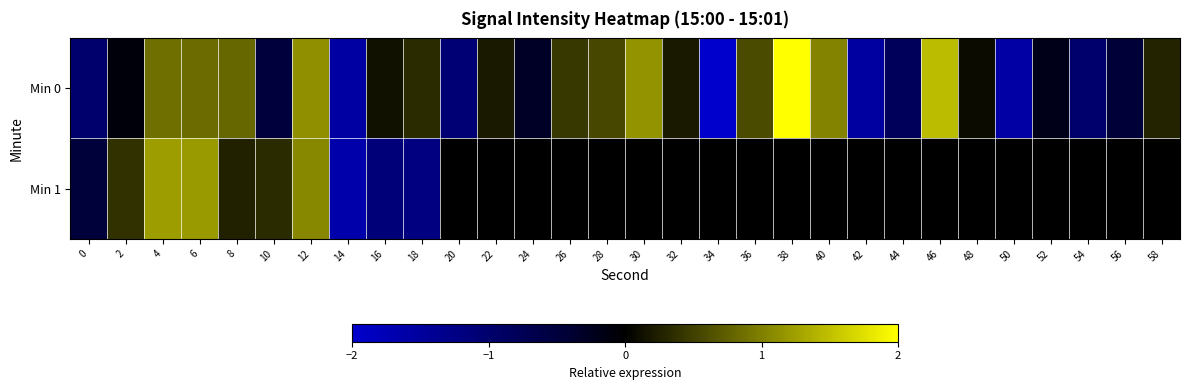

At which category is the sum across all series the highest?

12